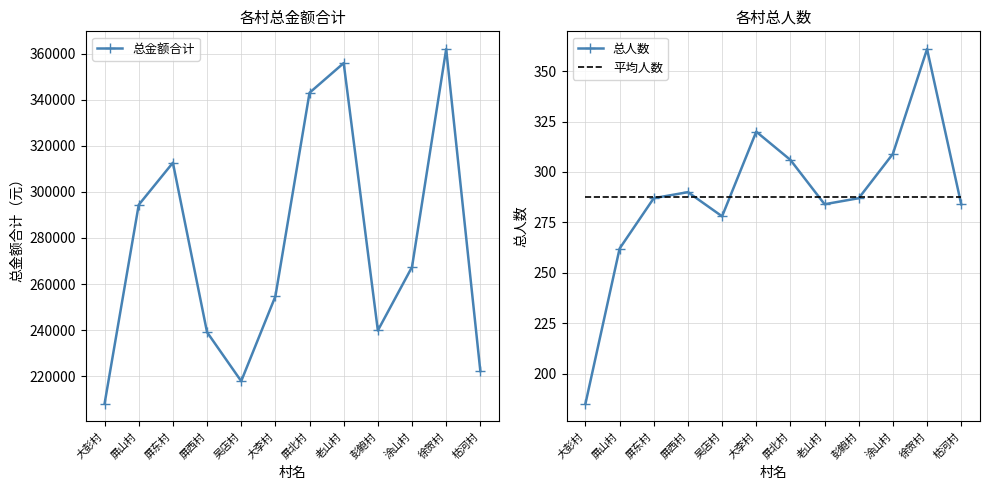

What is the lowest value of the 总人数 series?

185